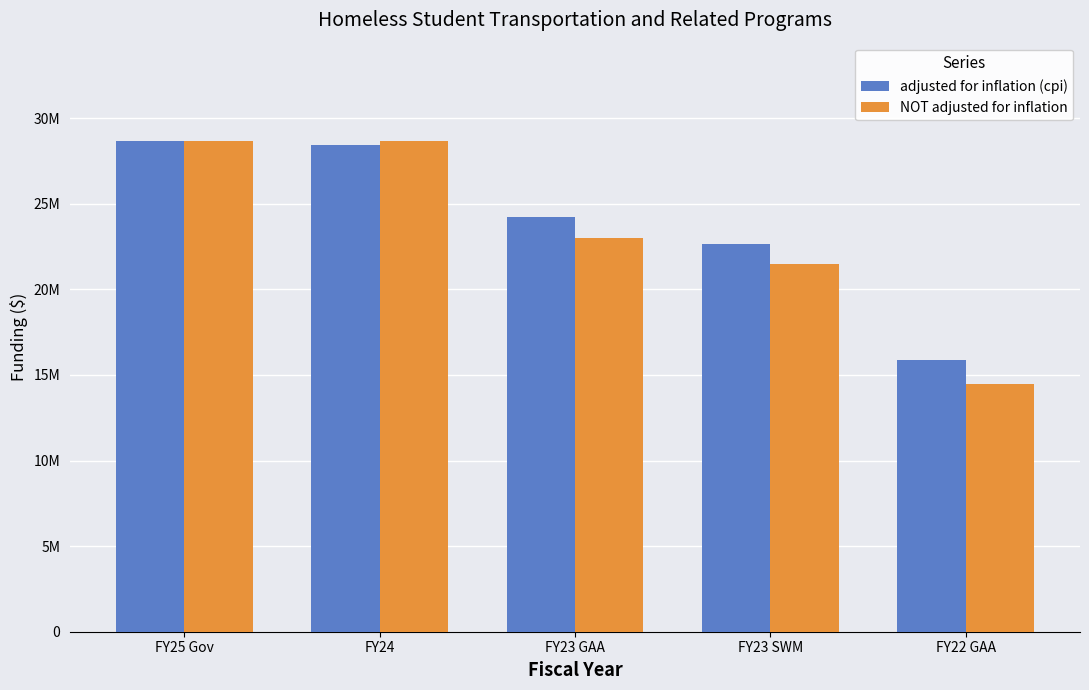

List the series in order of their overall mean, highest first.

adjusted for inflation (cpi), NOT adjusted for inflation